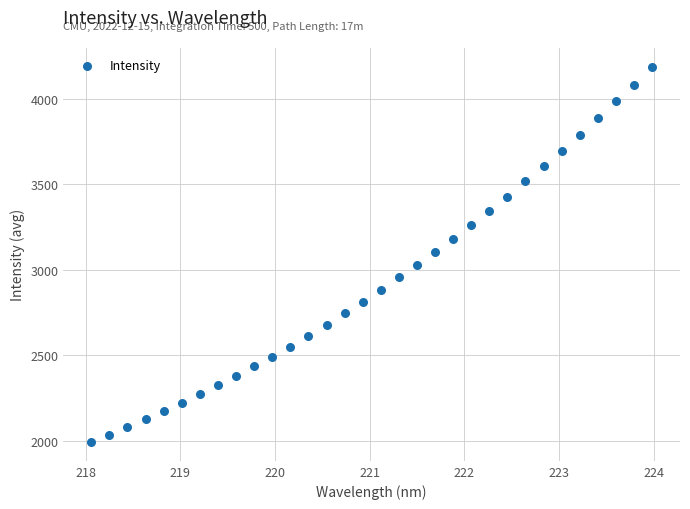

What is the range of Y values (max minus min)?

2196.3